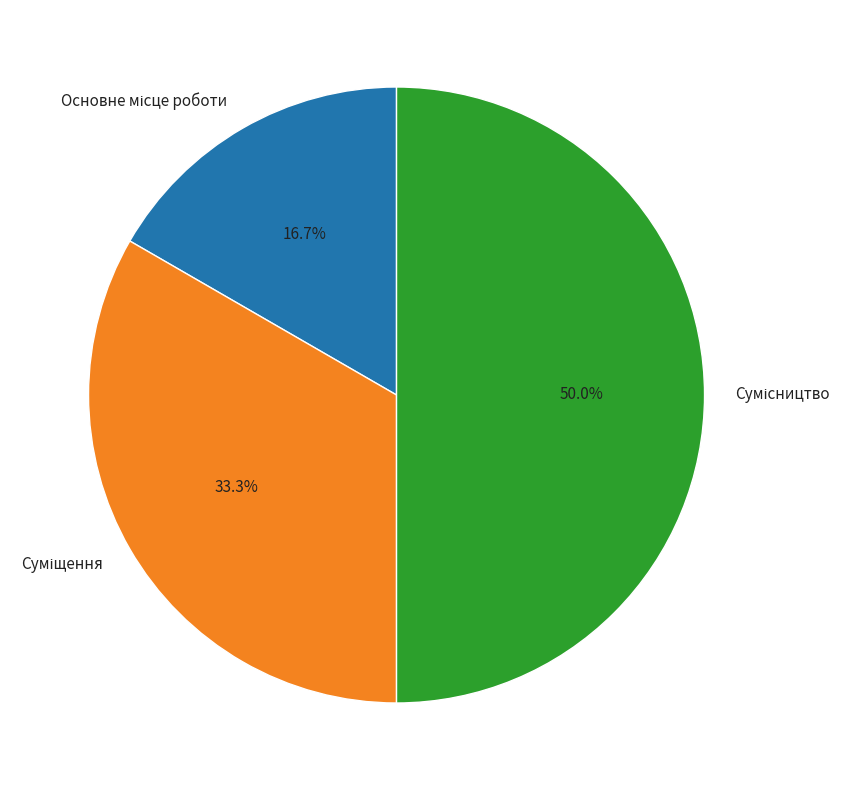

How many segments does this pie chart have?

3